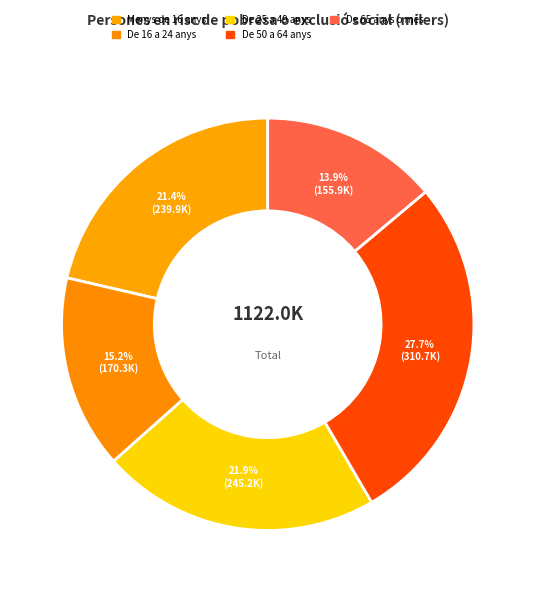

What percentage is the De 65 anys o més slice, to the nearest percent?

14%